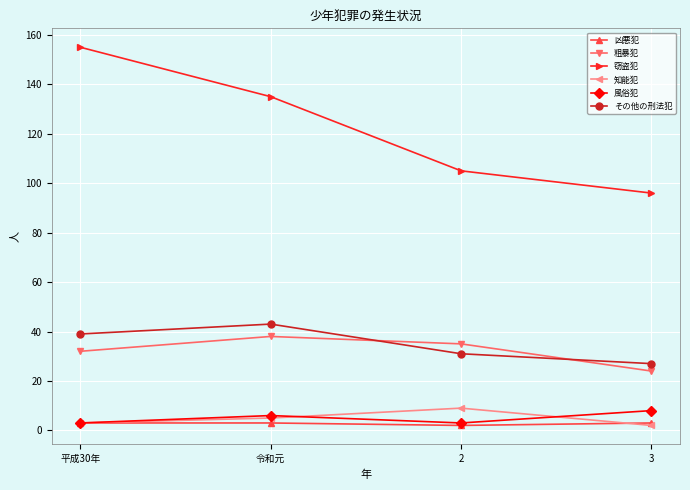

True or false: 凶悪犯 has a value of 3 at 3.

True